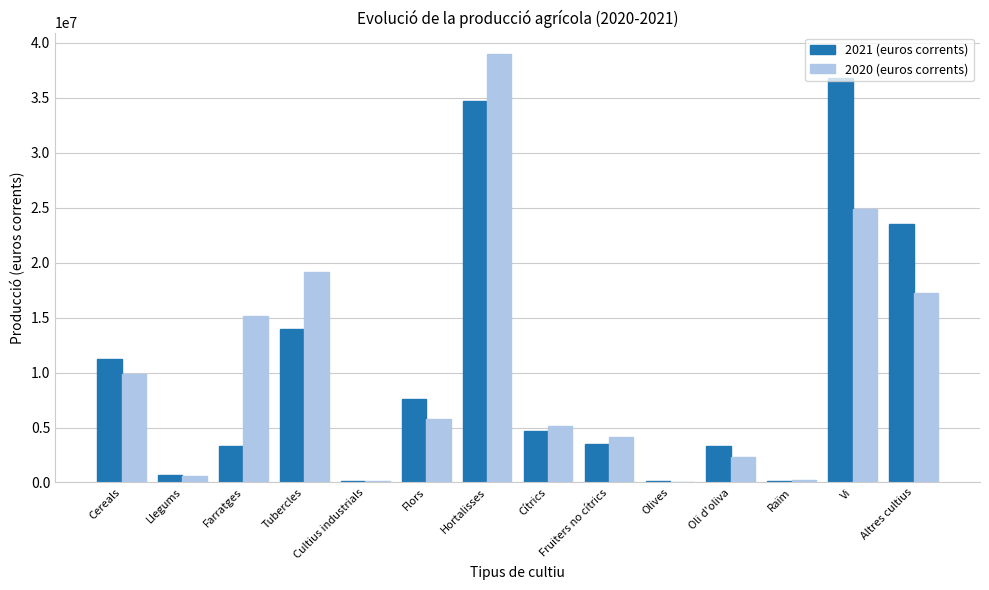

The value of 2021 (euros corrents) at Cítrics is 2988549.7. True or false?

False